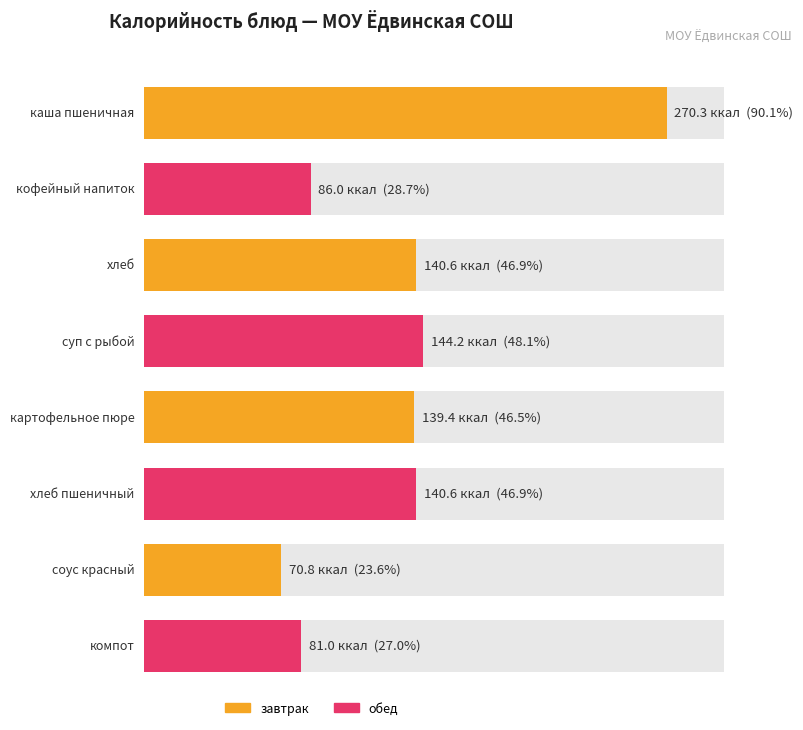

Rank the categories by value from lowest to highest.

соус красный, компот, кофейный напиток, картофельное пюре, хлеб, хлеб пшеничный, суп с рыбой, каша пшеничная